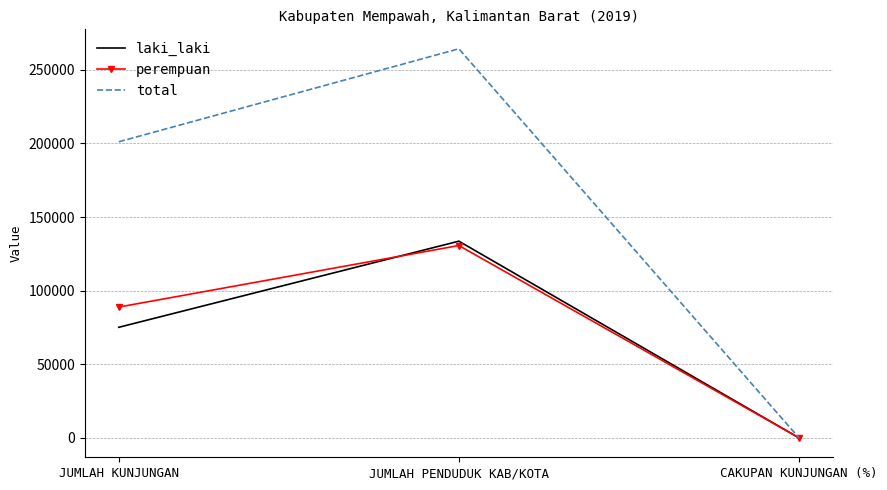

What is the sum of all laki_laki values?

208755.2